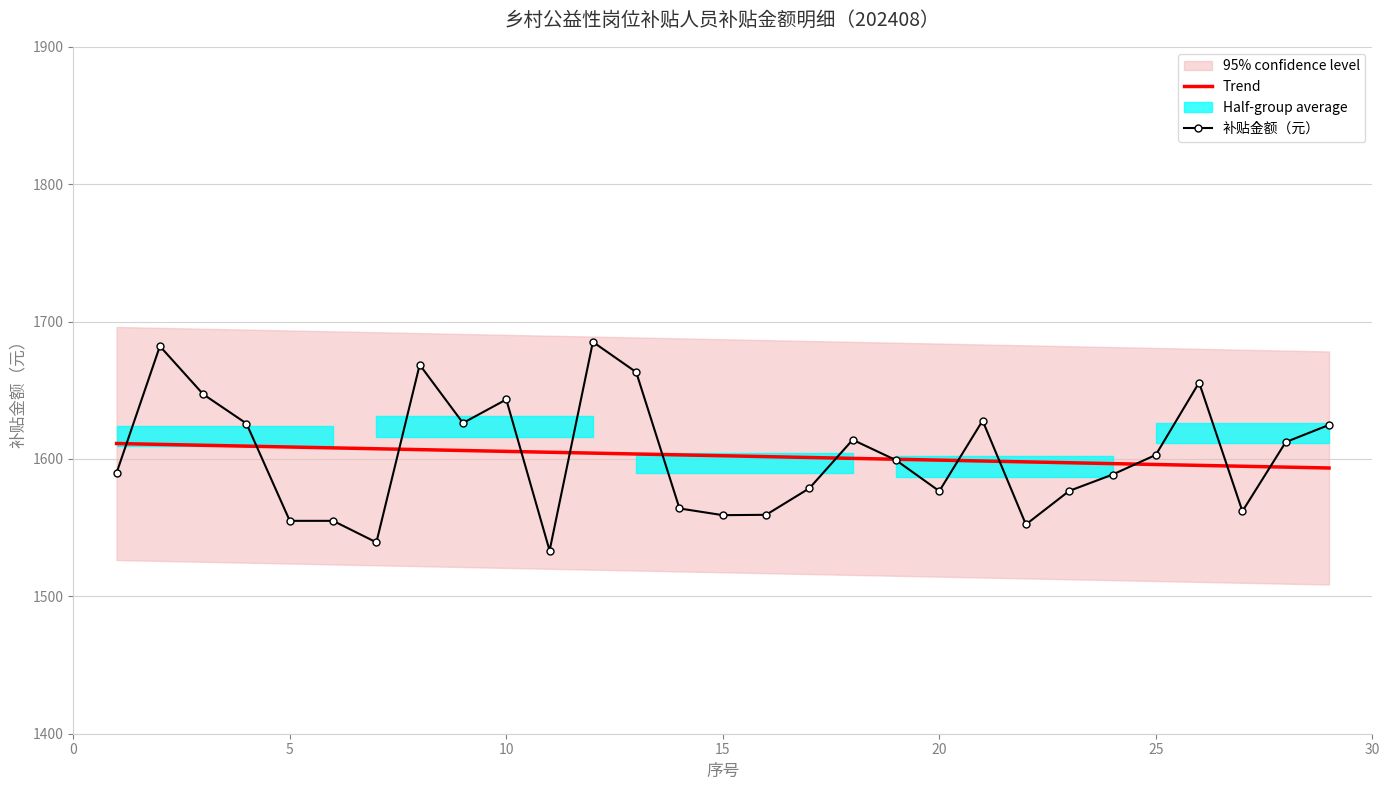

What is the lowest value of the 补贴金额（元） series?

1533.3